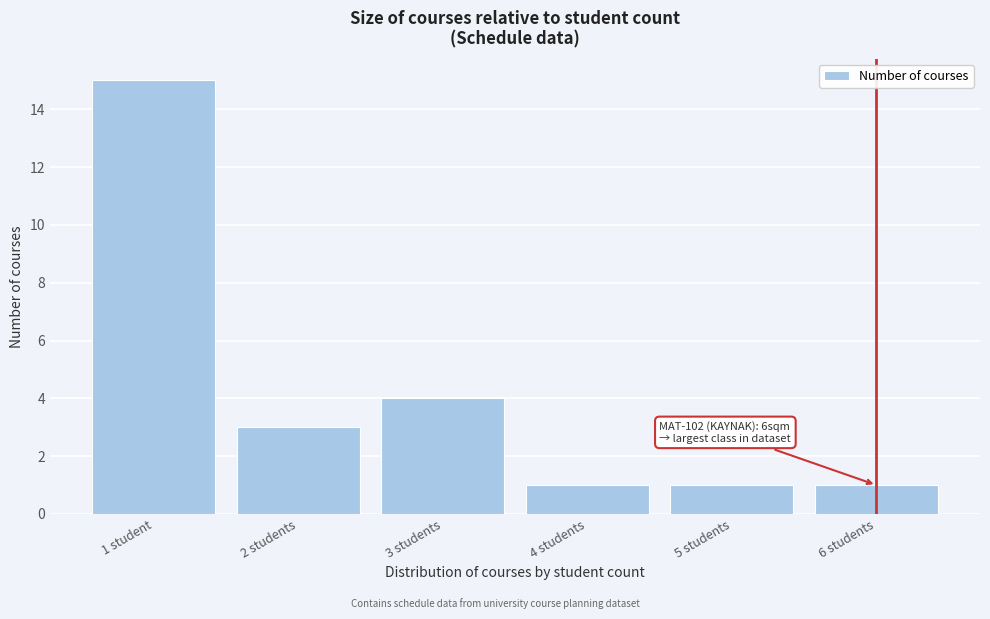

Reading left to right, what are all the values shown in this chart?

15	3	4	1	1	1